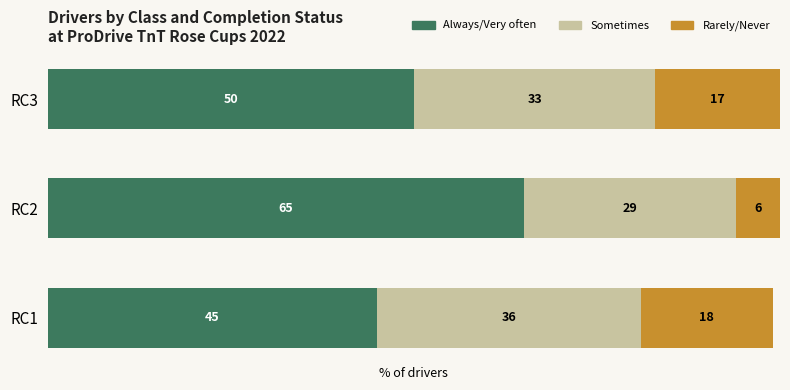

Rank the categories by Always/Very often value from highest to lowest.

RC2, RC3, RC1